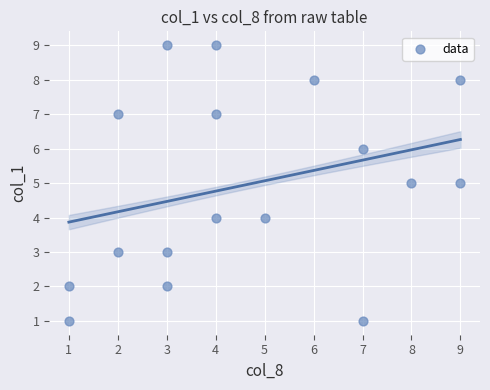

What is the range of Y values (max minus min)?

8